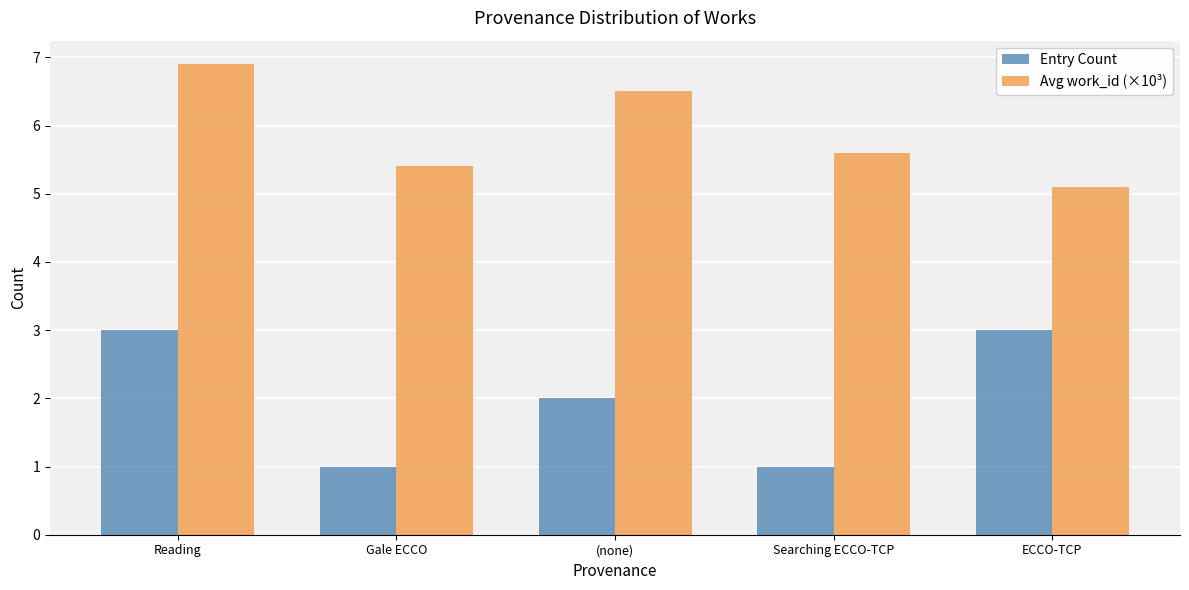

Is the value of Entry Count at Searching ECCO-TCP greater than the value of Avg work_id (×10³) at Searching ECCO-TCP?

No